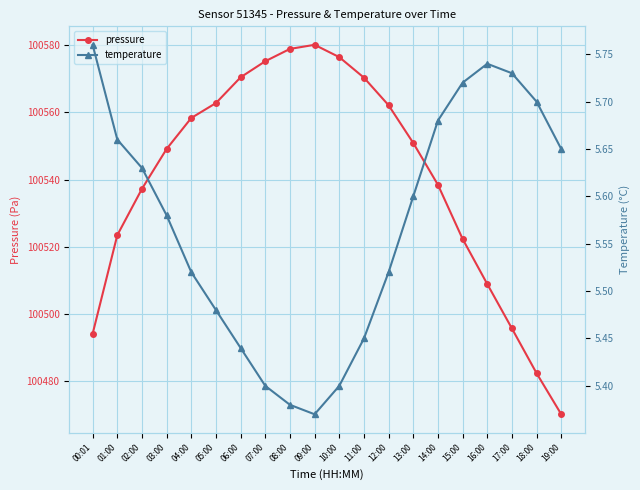

Which series has the largest total across all categories?

pressure